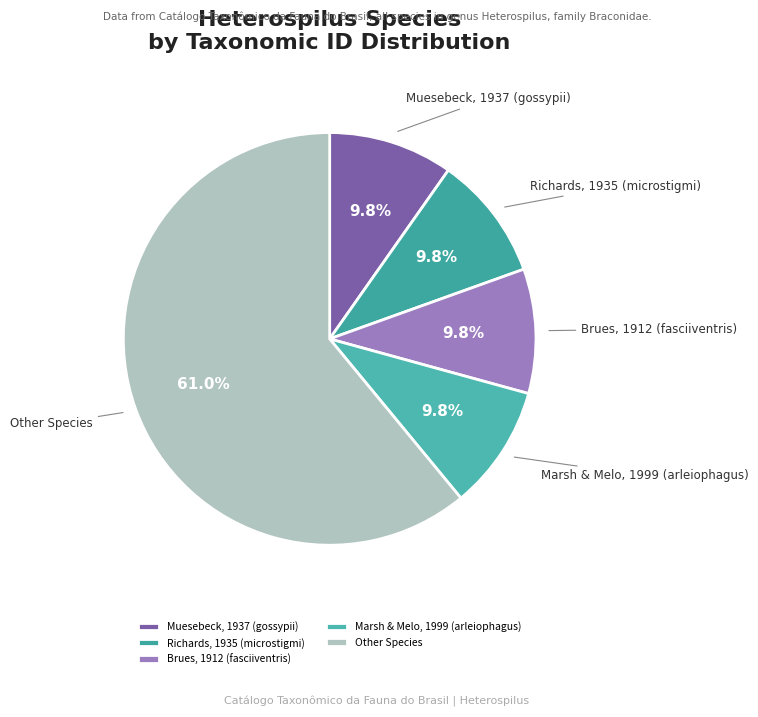

Which category has the biggest portion of the pie?

Other Species